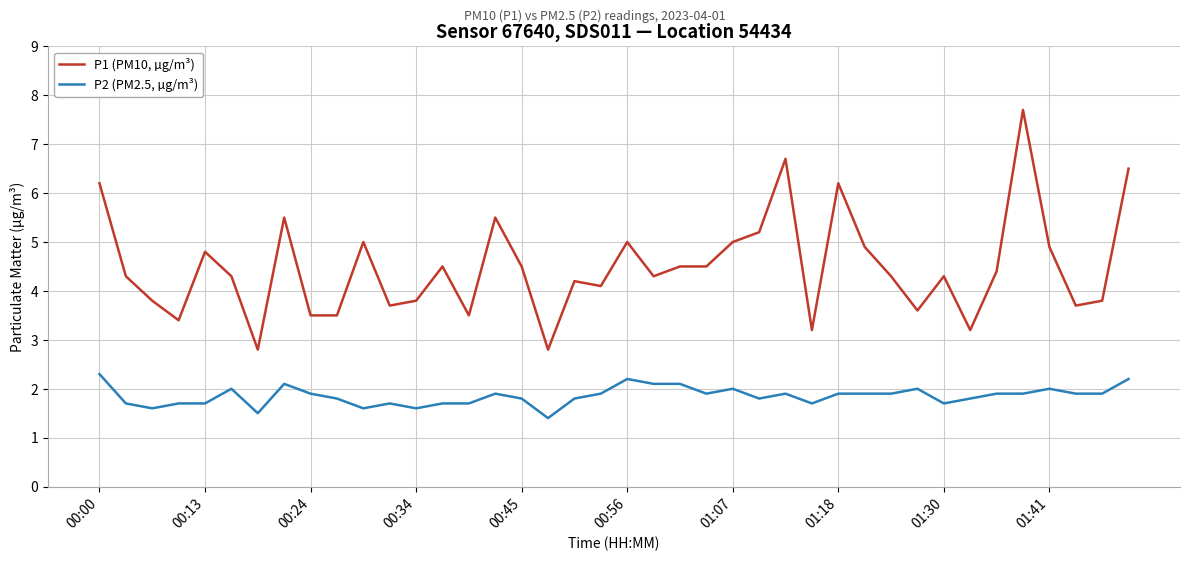

What is the minimum value for P2 (PM2.5, µg/m³)?

1.4